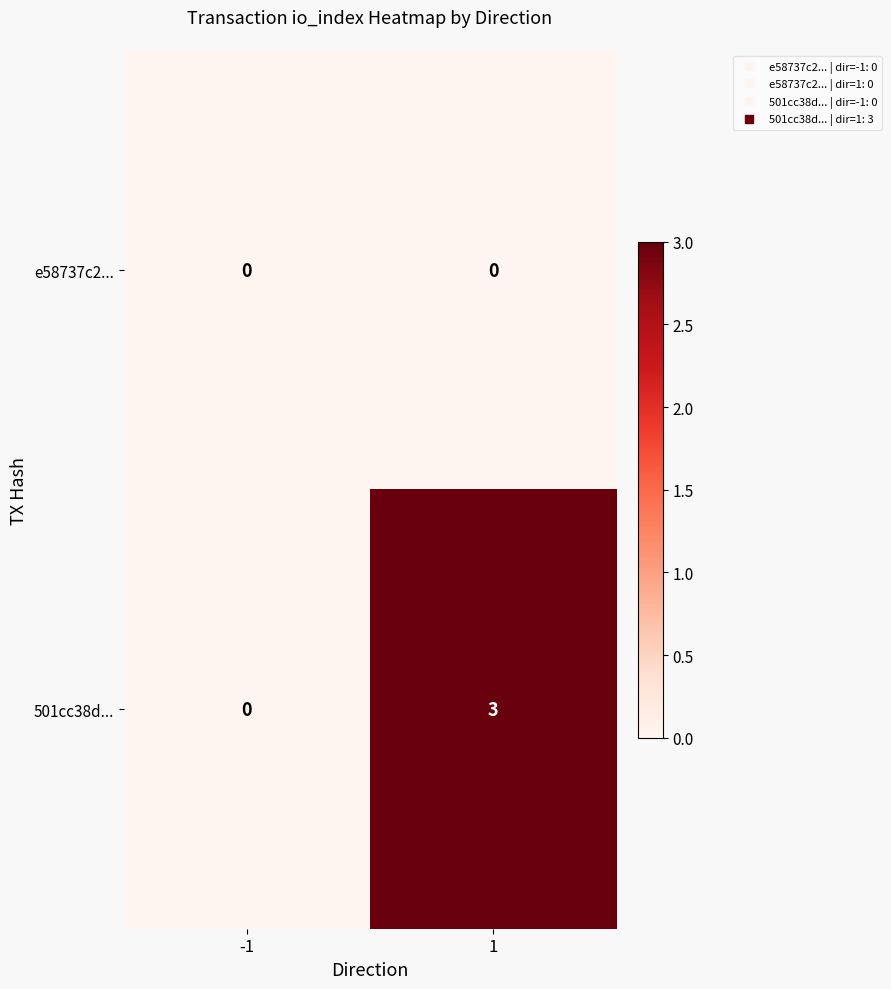

Which series has the largest total across all categories?

501cc38d...